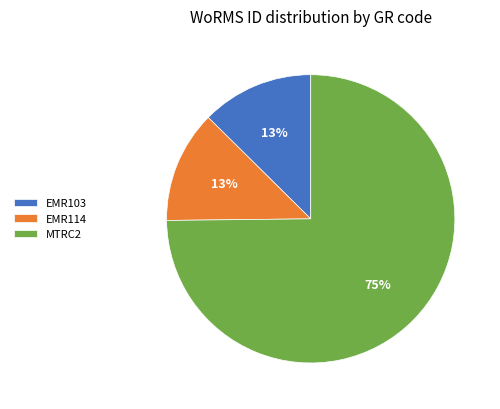

Does MTRC2 account for over 50% of the chart?

Yes